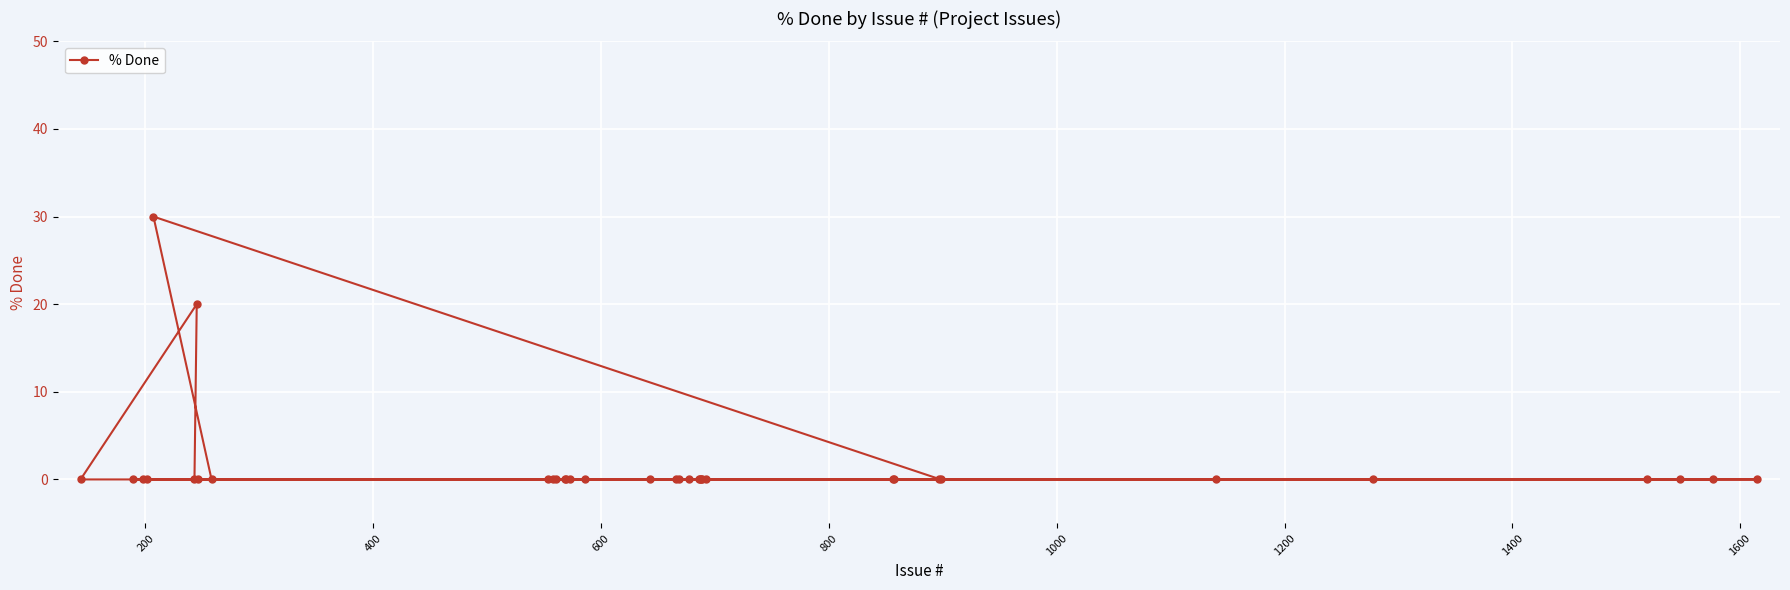

What is the maximum value shown in the chart?

30